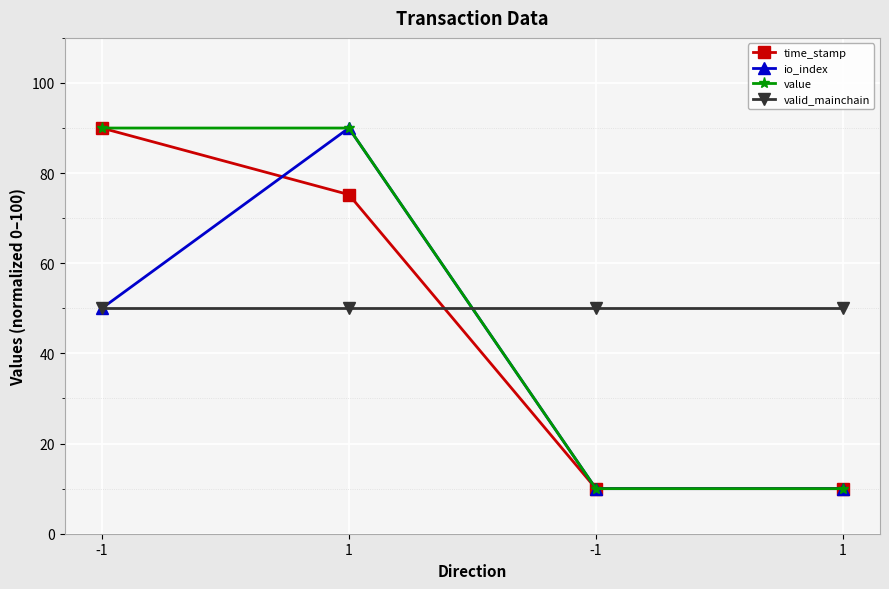

Is this an area chart (filled region under the line)?

No